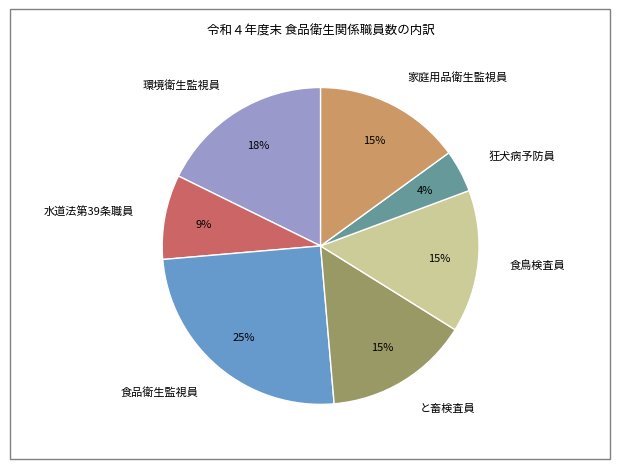

Count the number of slices in the pie.

7